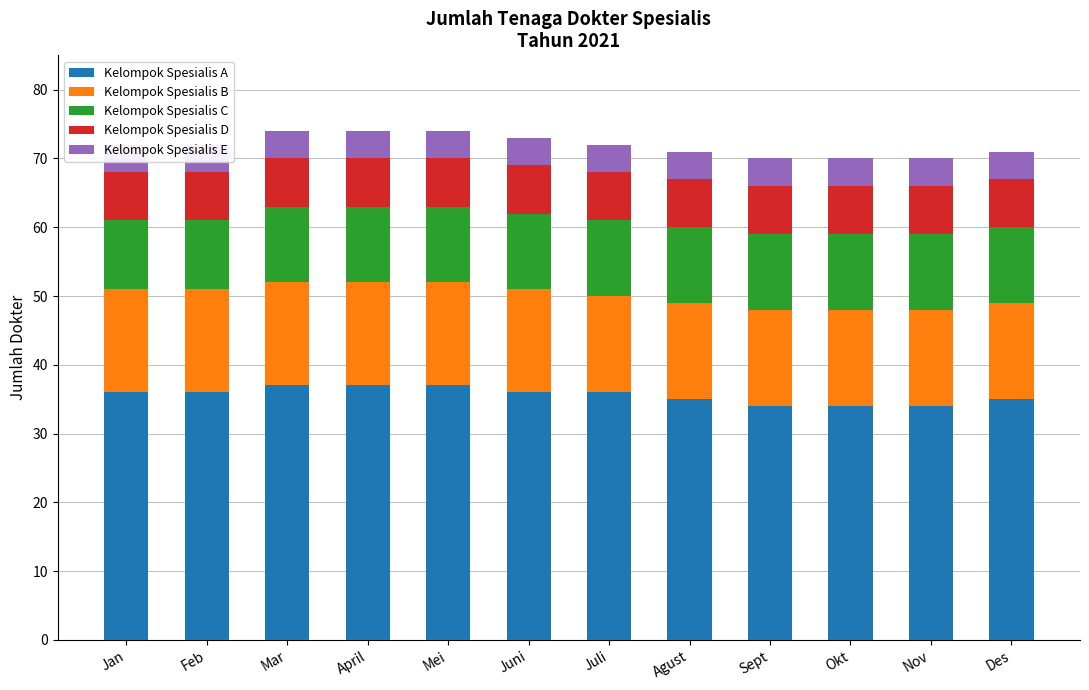

What is the smallest value displayed?

4